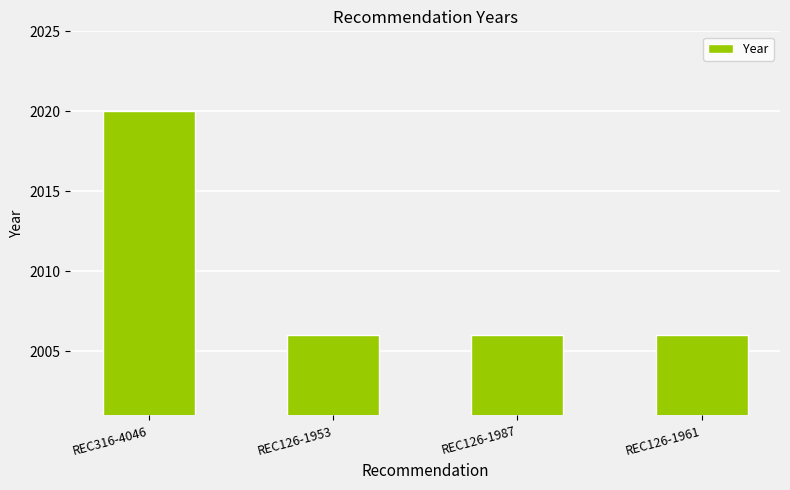

How many values are between 2006 and 2020?

4